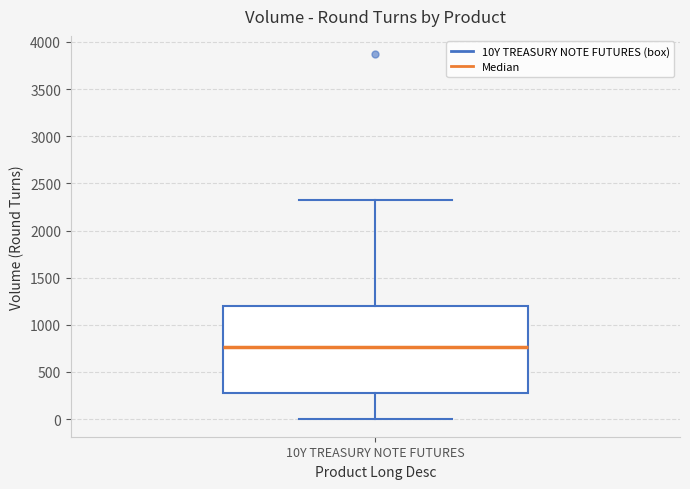

Transcribe this box plot: give where the median line is, the range the box spans, and where the two whiskers end, as read against the y-axis. The values are not printed on the chart, so give them approximately, as read against the axis.

median 750, box 300 to 1200, whiskers 0 to 2300